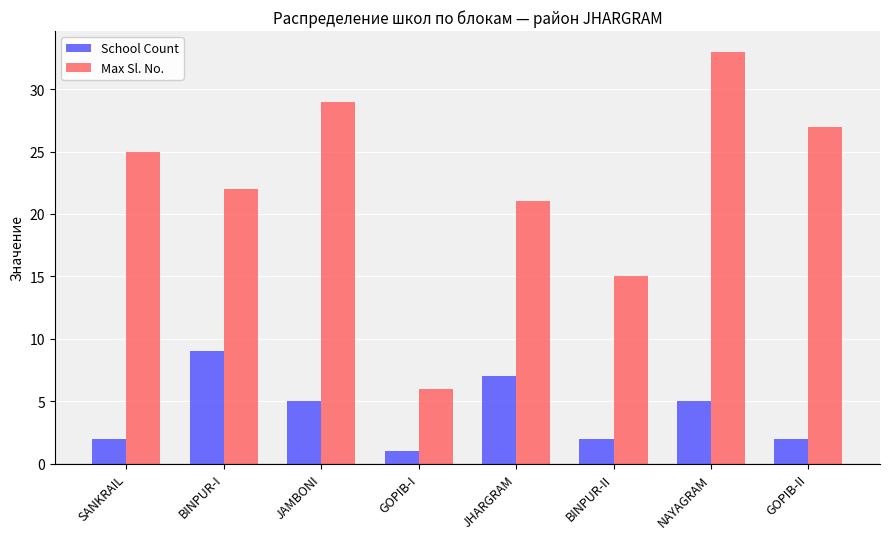

Which series has the widest spread of values?

Max Sl. No.